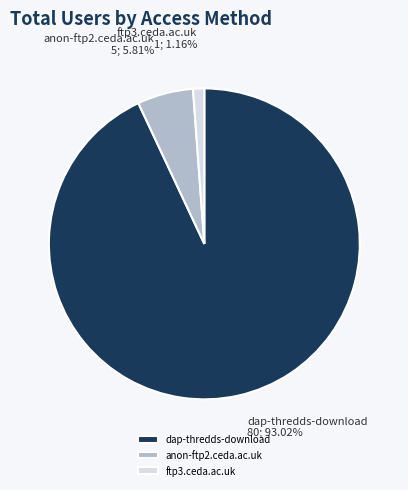

To the nearest percent, what is the difference between the ftp3.ceda.ac.uk and dap-thredds-download slice percentages?

92%